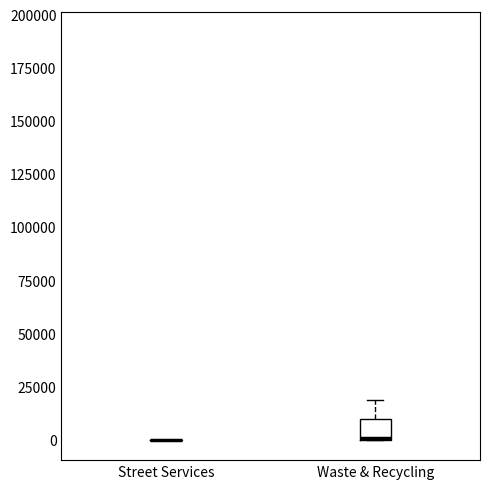

Comparing the boxes themselves (not the whiskers), which one is the tallest?

Waste & Recycling